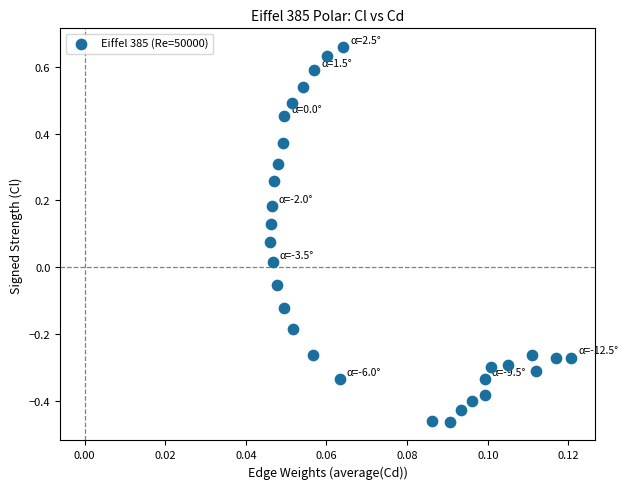

What is the range of Y values (max minus min)?

1.1